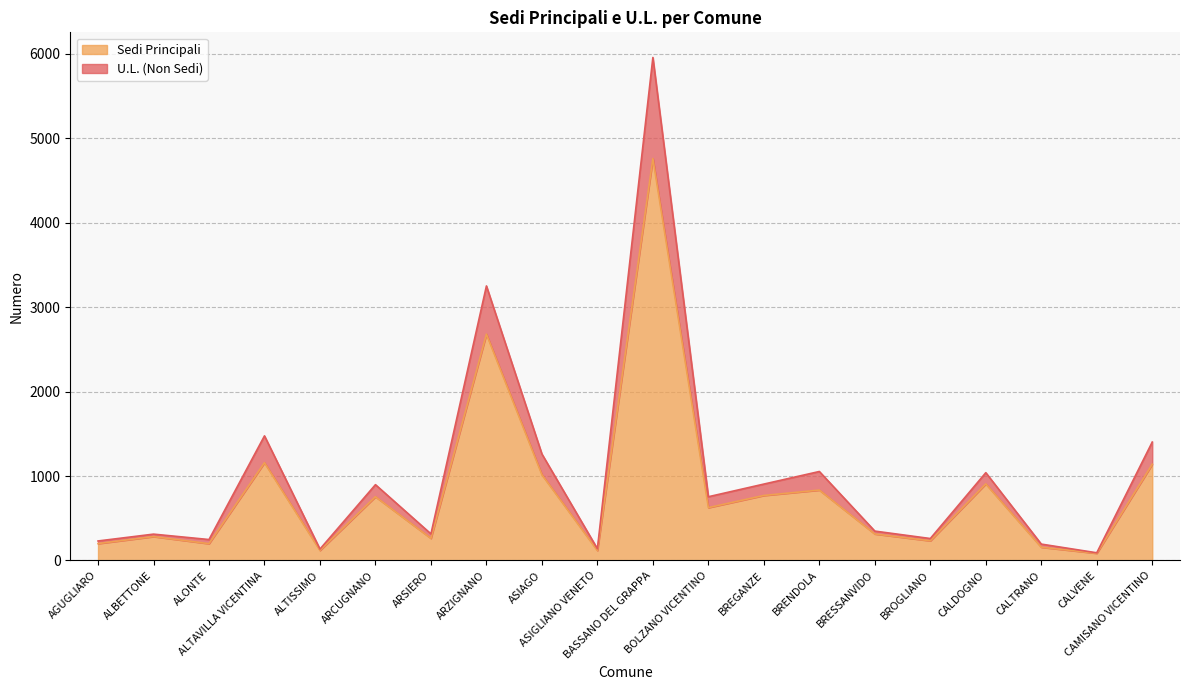

What position from the left is BROGLIANO?

16